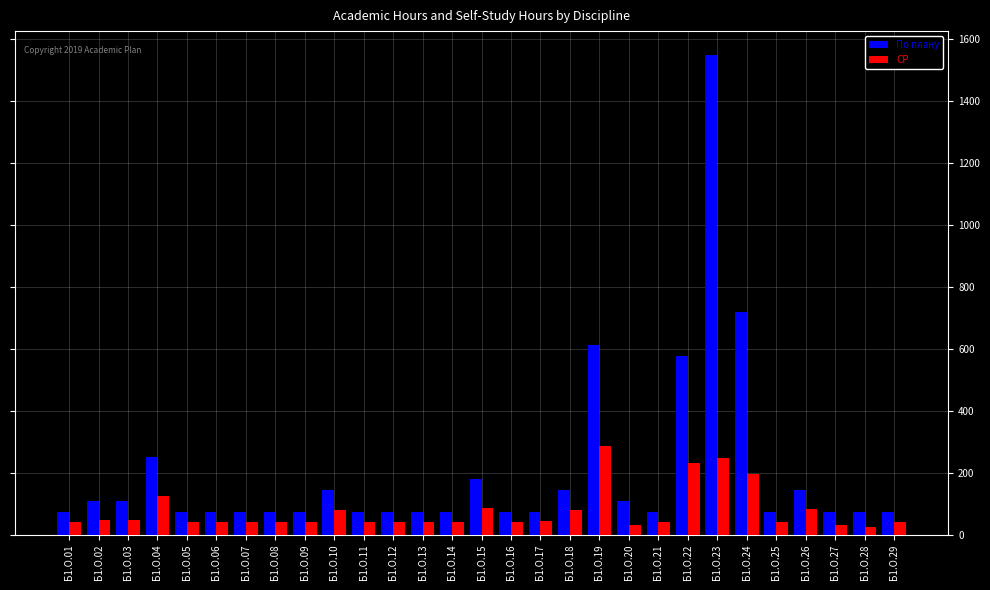

Which series has the widest spread of values?

По плану